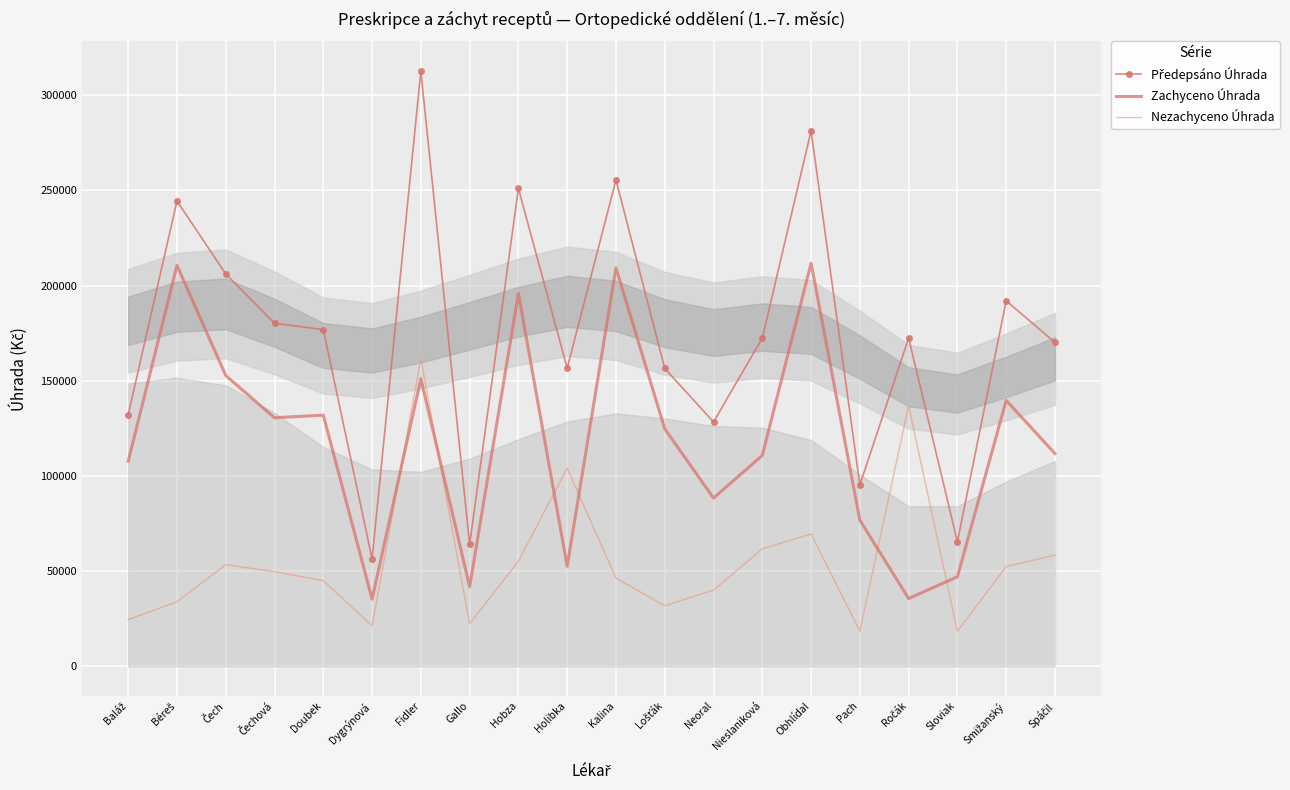

List the labels in order of Předepsáno Úhrada value, smallest first.

Dygrýnová, Gallo, Sloviak, Pach, Neoral, Baláž, Lošťák, Holibka, Spáčil, Nieslaniková, Ročák, Doubek, Čechová, Smižanský, Čech, Béreš, Hobza, Kalina, Obhlídal, Fidler